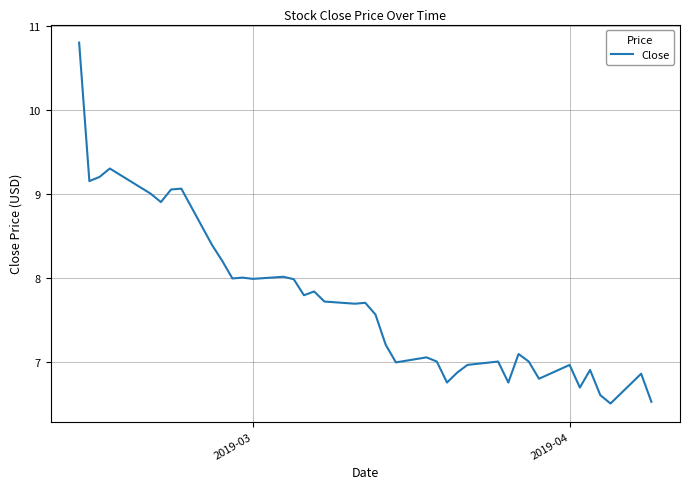

What is the difference between the maximum and minimum values?

4.3